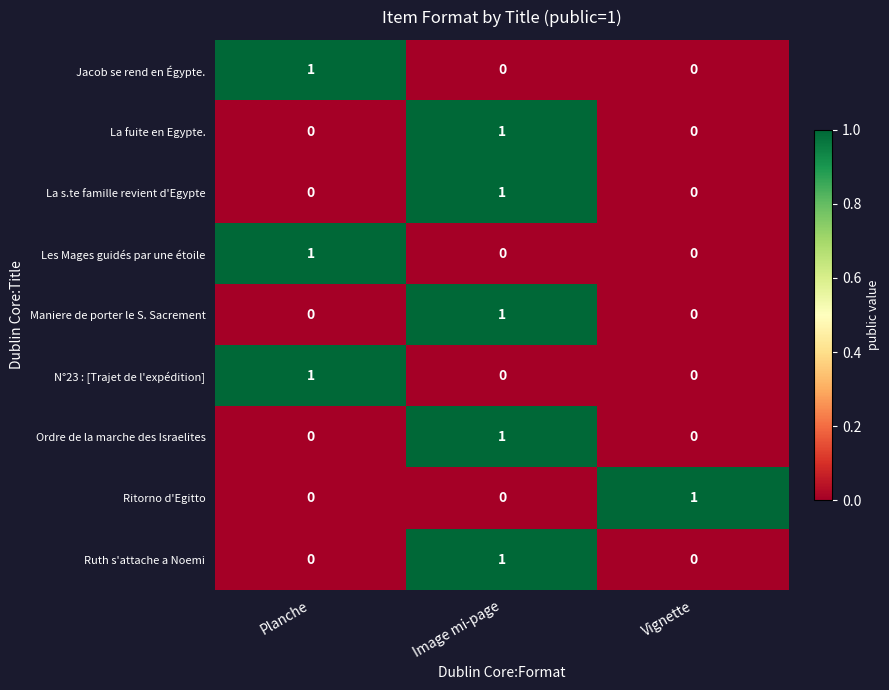

What is the total value across all series at Vignette?

1